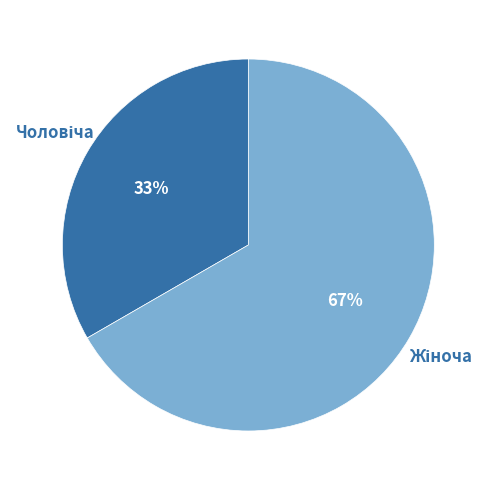

To the nearest percent, what is the average slice percentage?

50%